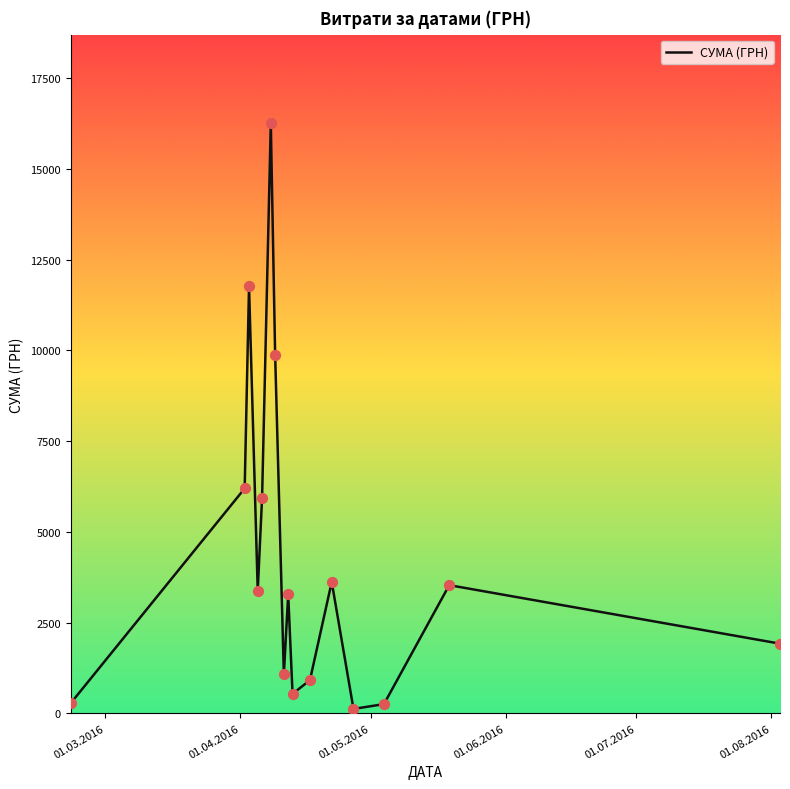

What is the greatest value displayed?

16256.5